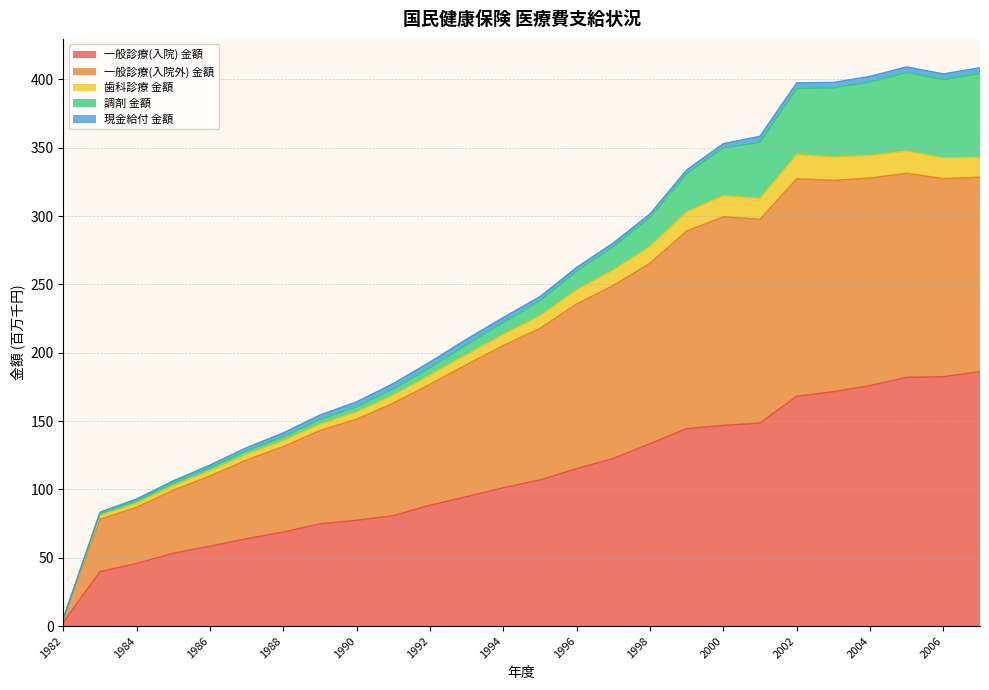

Count the number of categories in the chart.

26